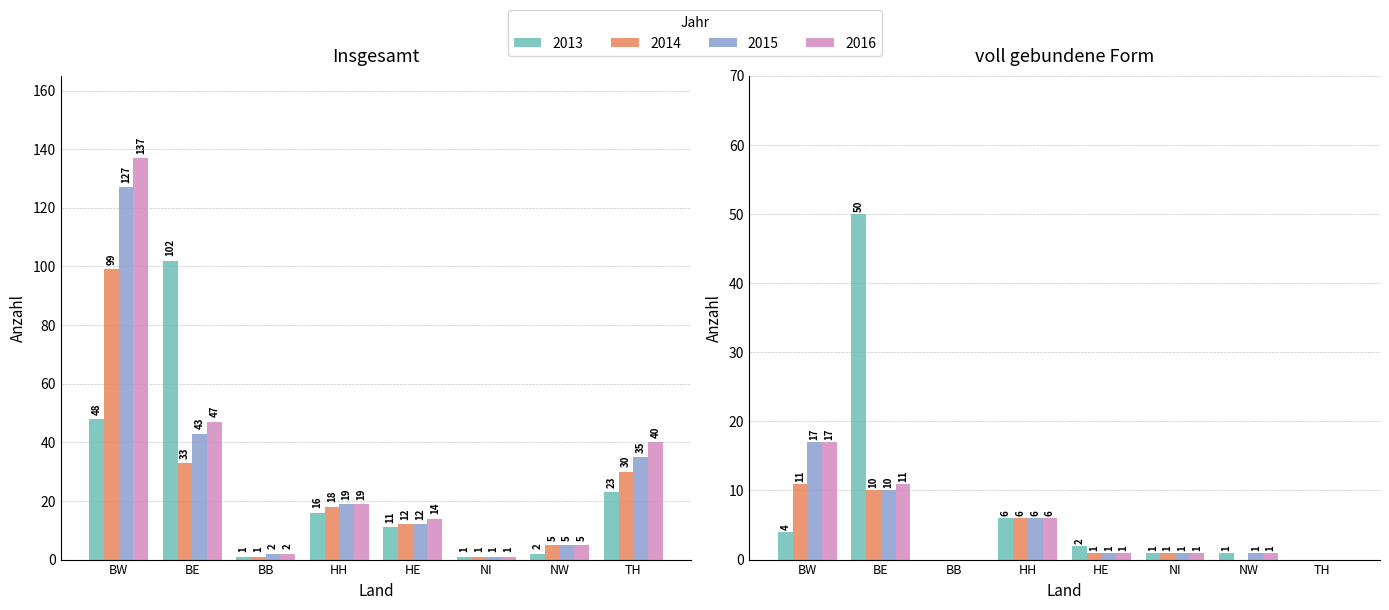

At which label is 2014 closest to 50?

BE